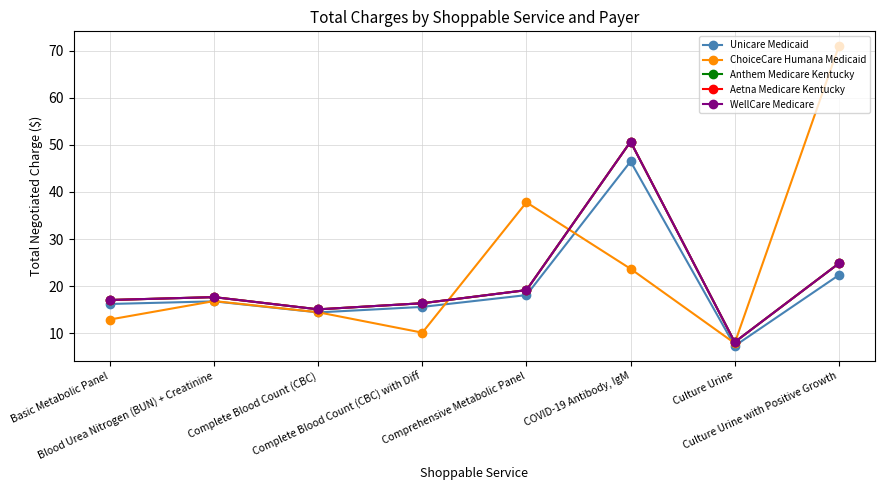

Between Complete Blood Count (CBC) and Comprehensive Metabolic Panel, which series saw the biggest shift?

ChoiceCare Humana Medicaid